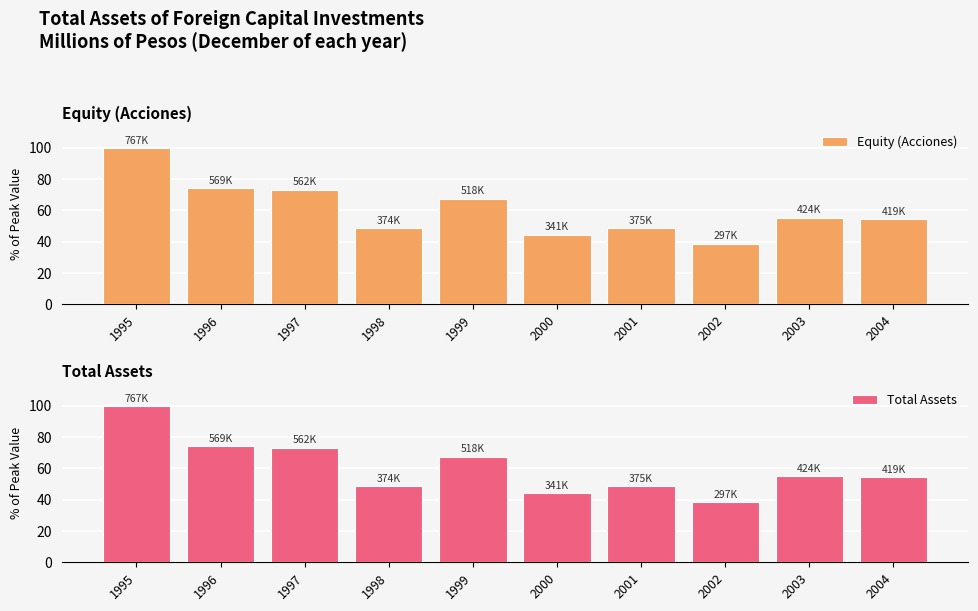

The value of Equity (Acciones) at 1997 is 73.3. True or false?

True